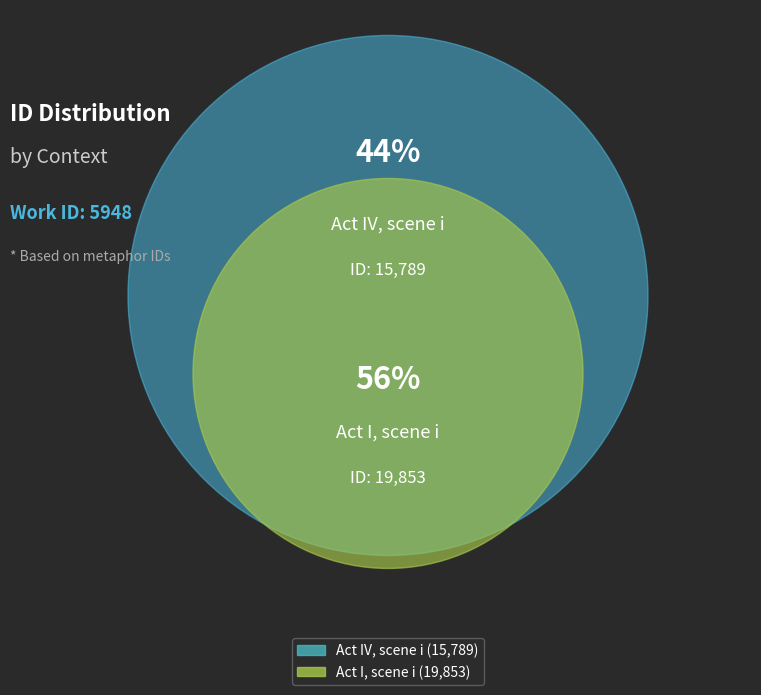

What is the largest slice in the pie chart?

Act I, scene i